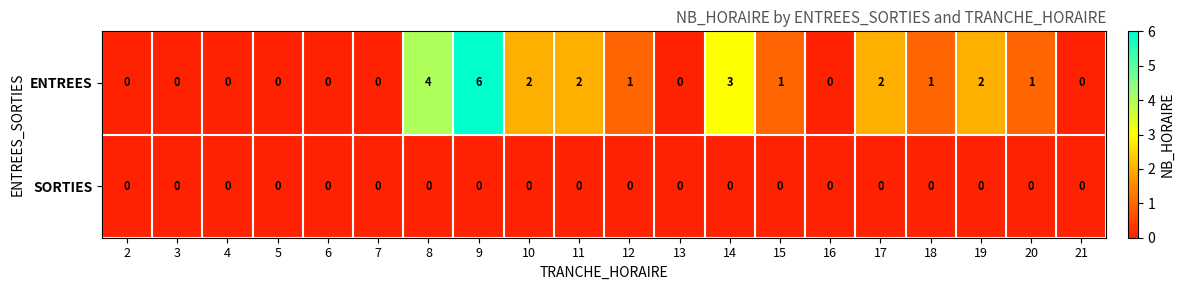

At which category is the sum across all series the highest?

9